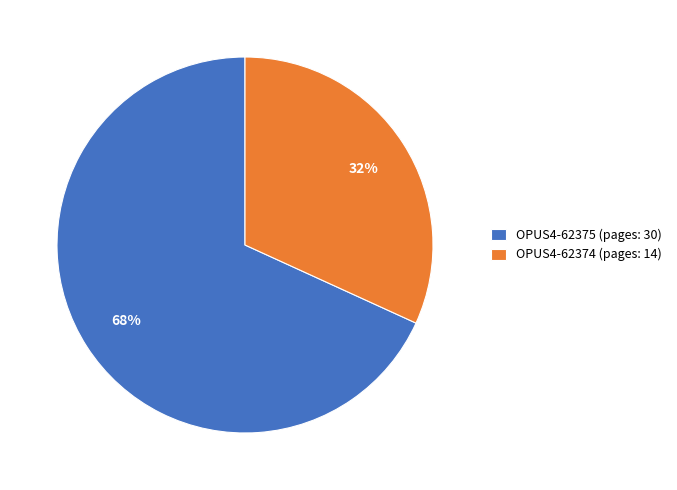

Between OPUS4-62375 (pages: 30) and OPUS4-62374 (pages: 14), which is larger?

OPUS4-62375 (pages: 30)